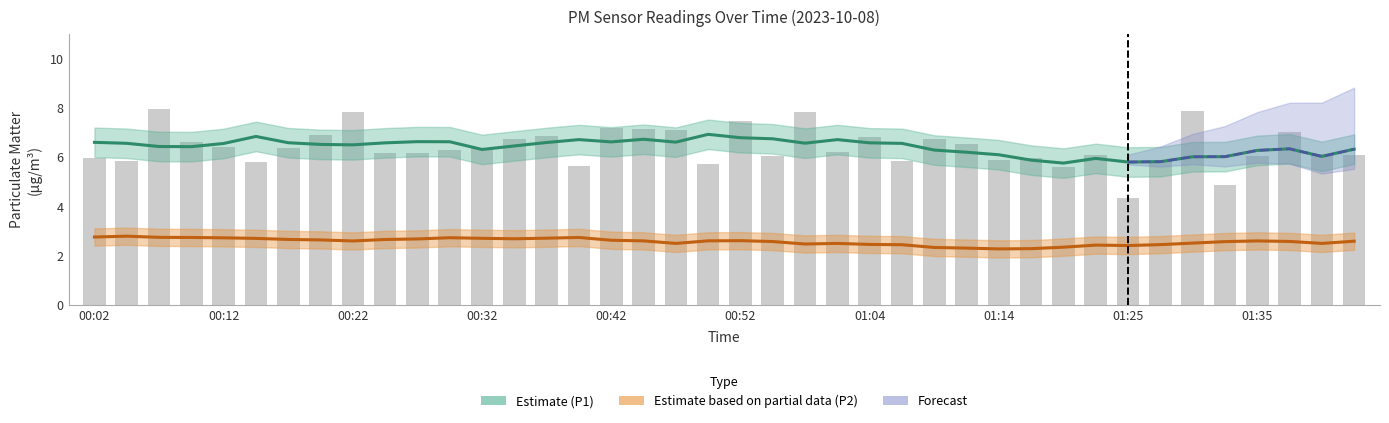

Which has a higher value, 00:10 or 01:04?

01:04